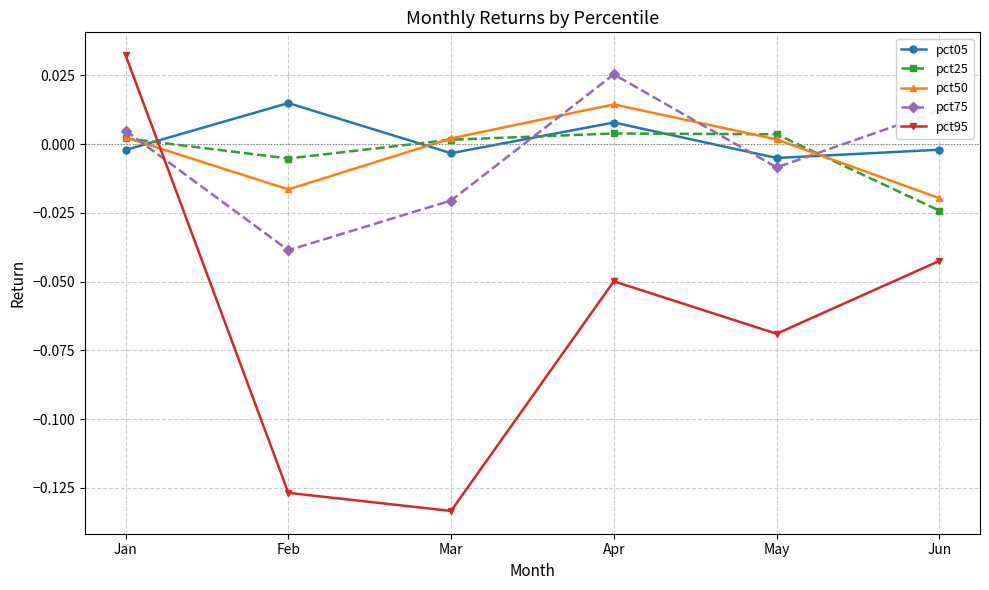

After their last crossing, which series has the higher values: pct50 or pct75?

pct75